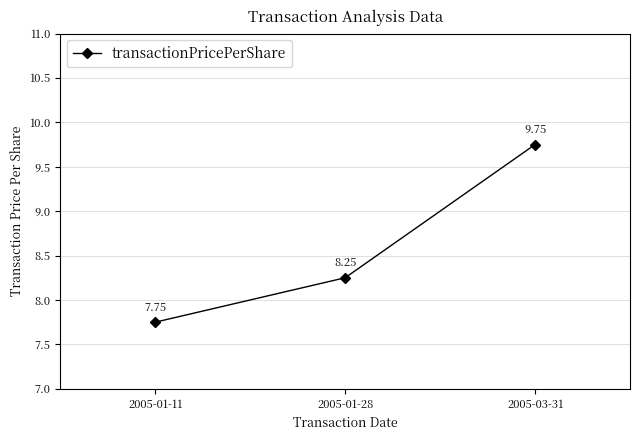

At which label does the data first exceed 8?

2005-01-28